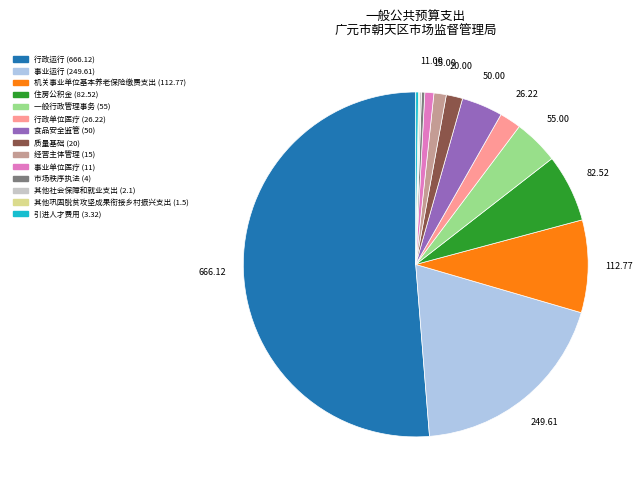

Which has a higher value, 住房公积金 or 一般行政管理事务?

住房公积金